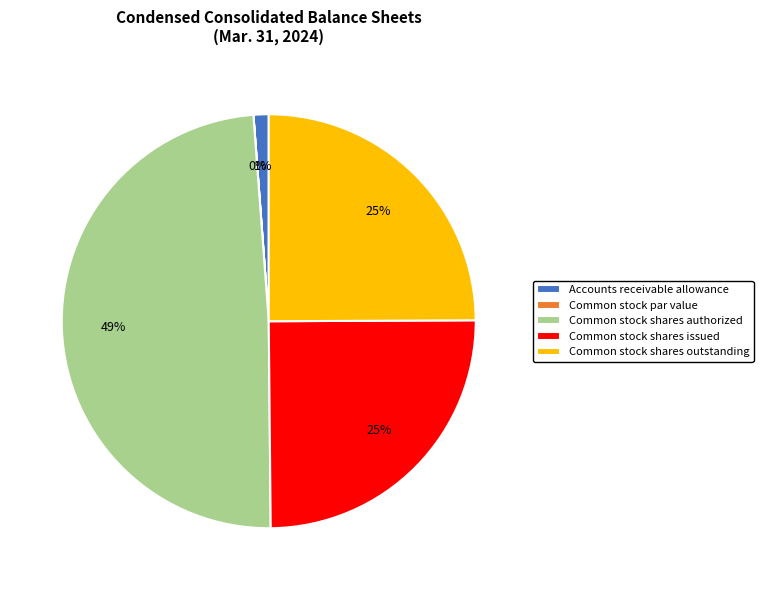

To the nearest percent, what is the average slice percentage?

20%